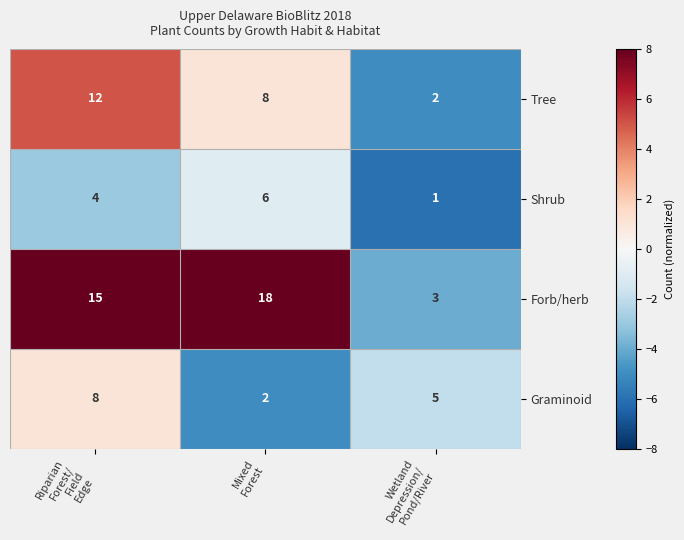

What is the average value of the Tree series?

7